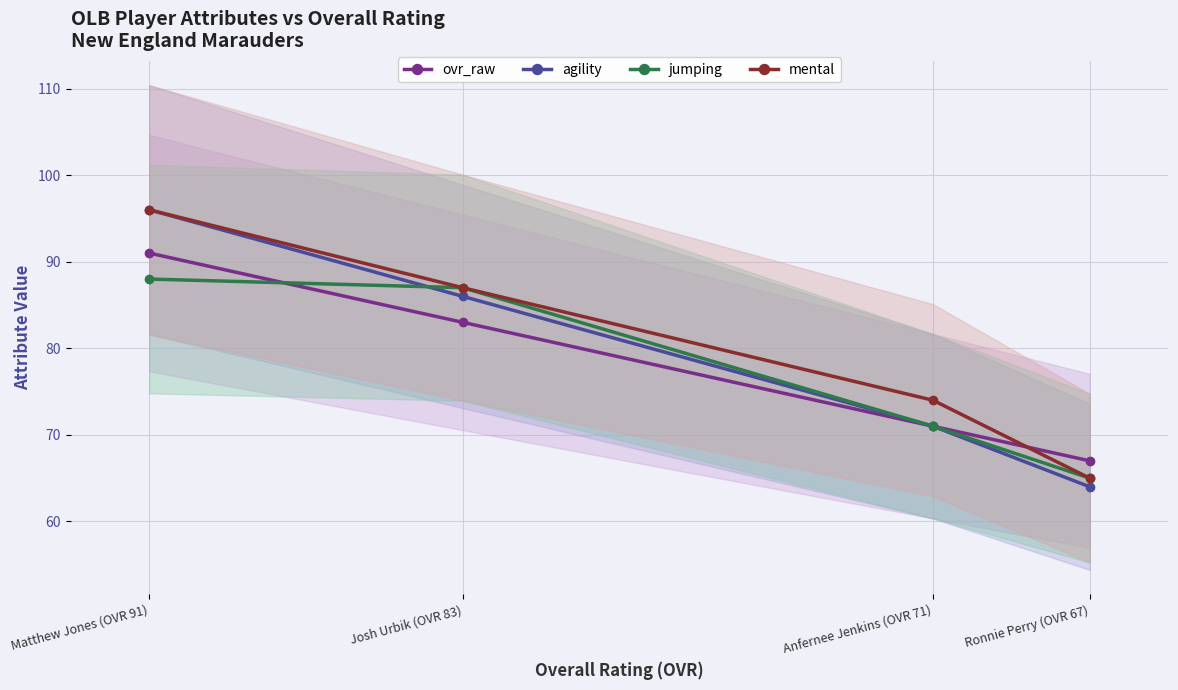

What is the spread (max minus min) of values at Josh Urbik (OVR 83)?

4